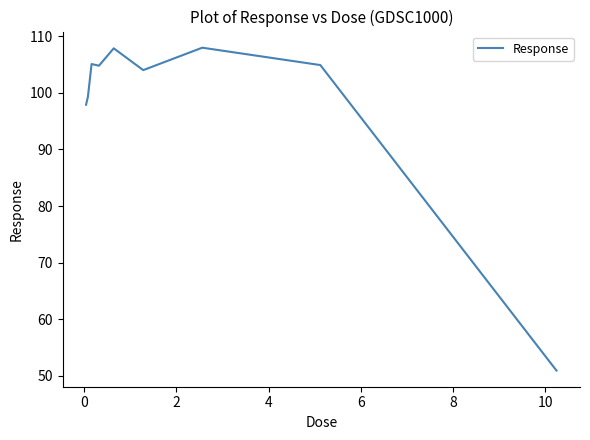

What is the smallest value displayed?

50.9